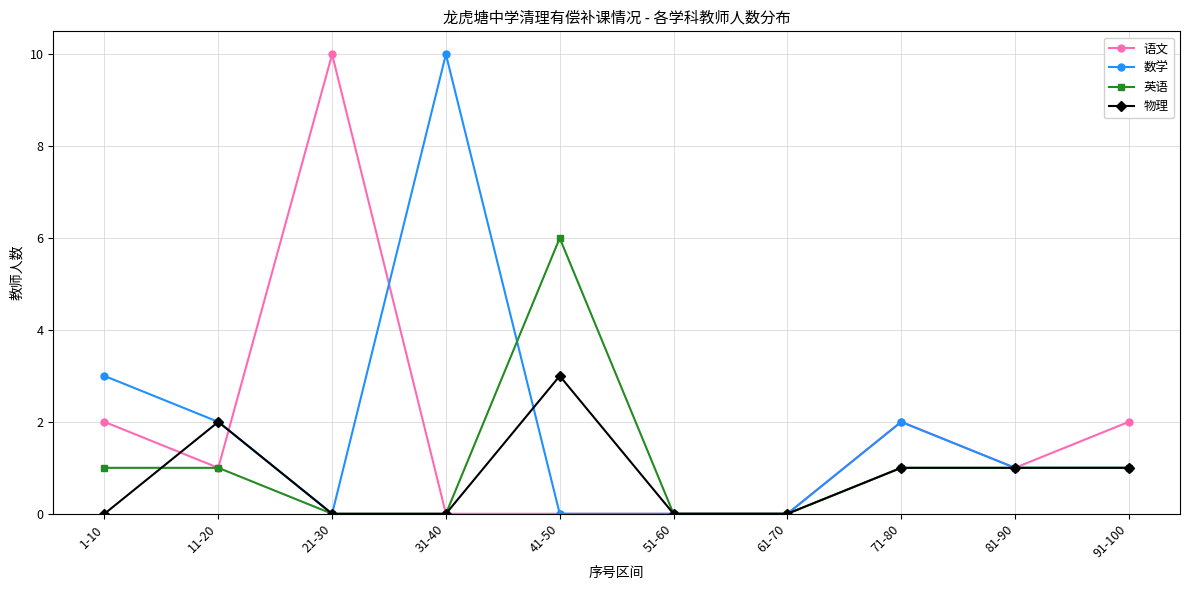

Between 31-40 and 91-100, which series saw the biggest shift?

数学